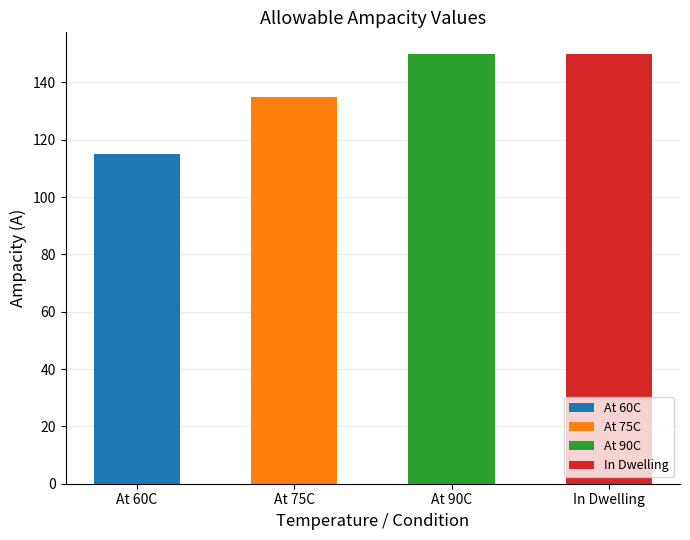

What position from the left is At 60C?

1